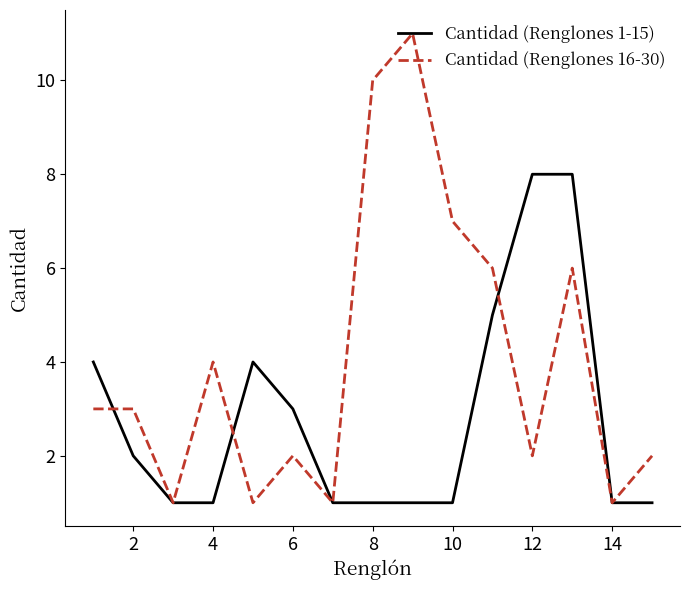

Which series has the largest total across all categories?

Cantidad (Renglones 16-30)